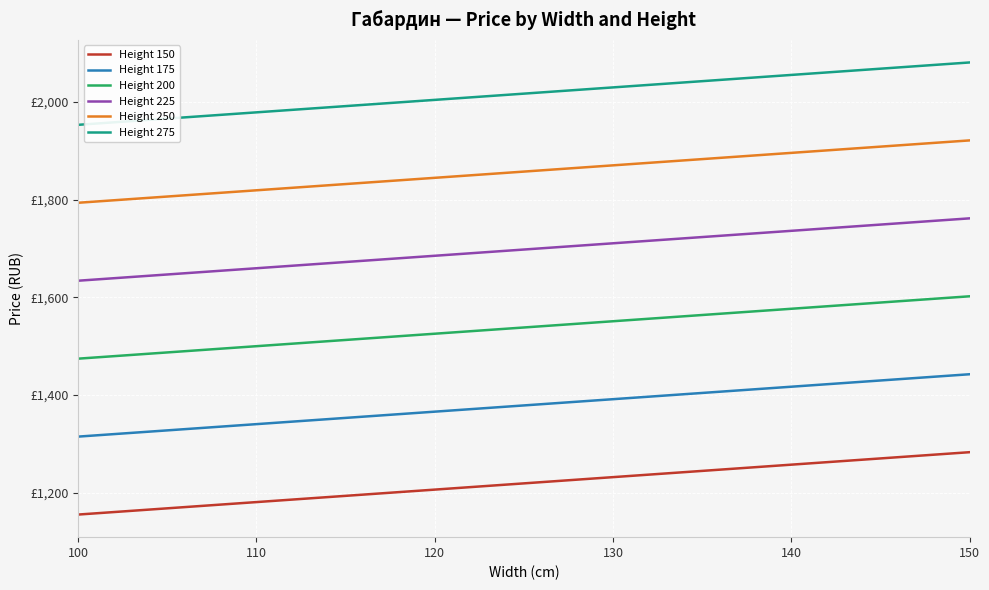

True or false: Height 150 and Height 200 intersect in this chart.

False